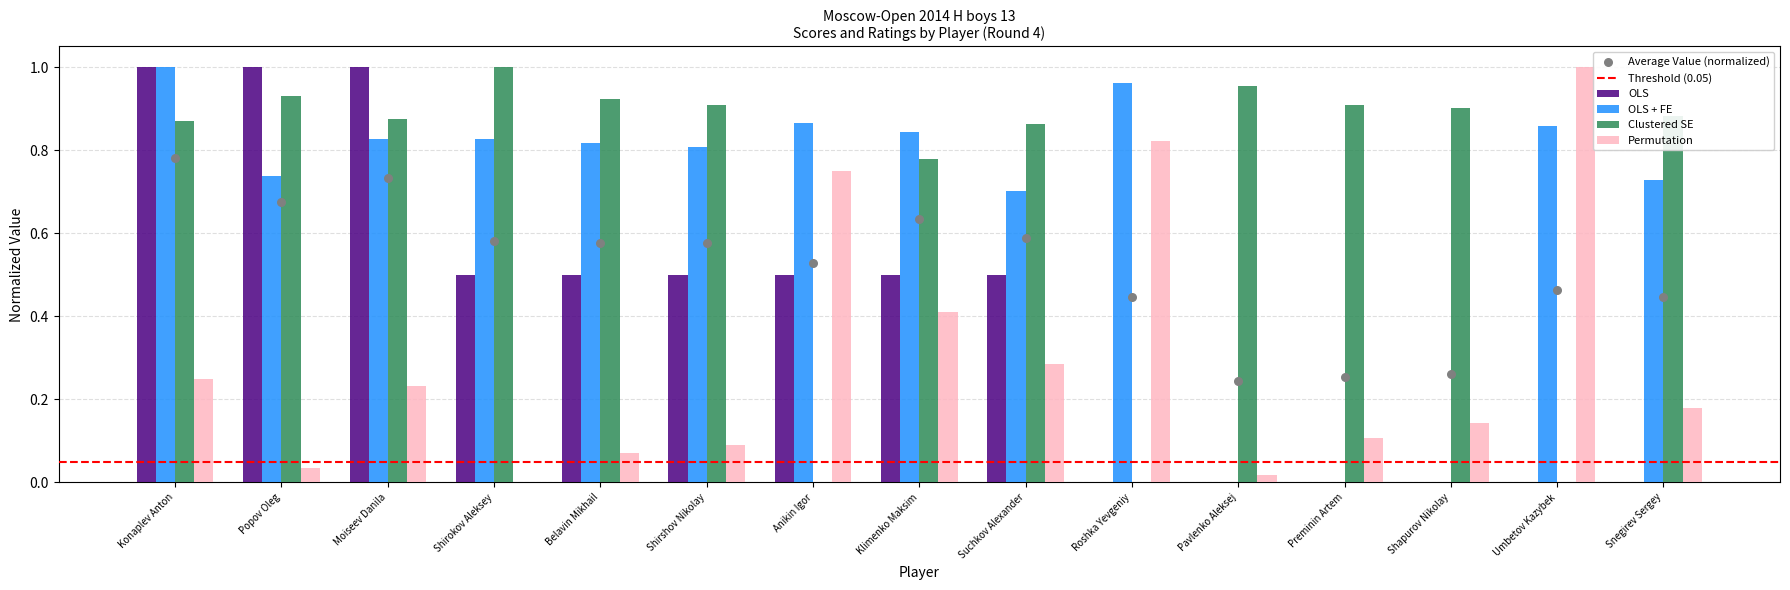

What are all the series names shown in the legend?

OLS, OLS + FE, Clustered SE, Permutation